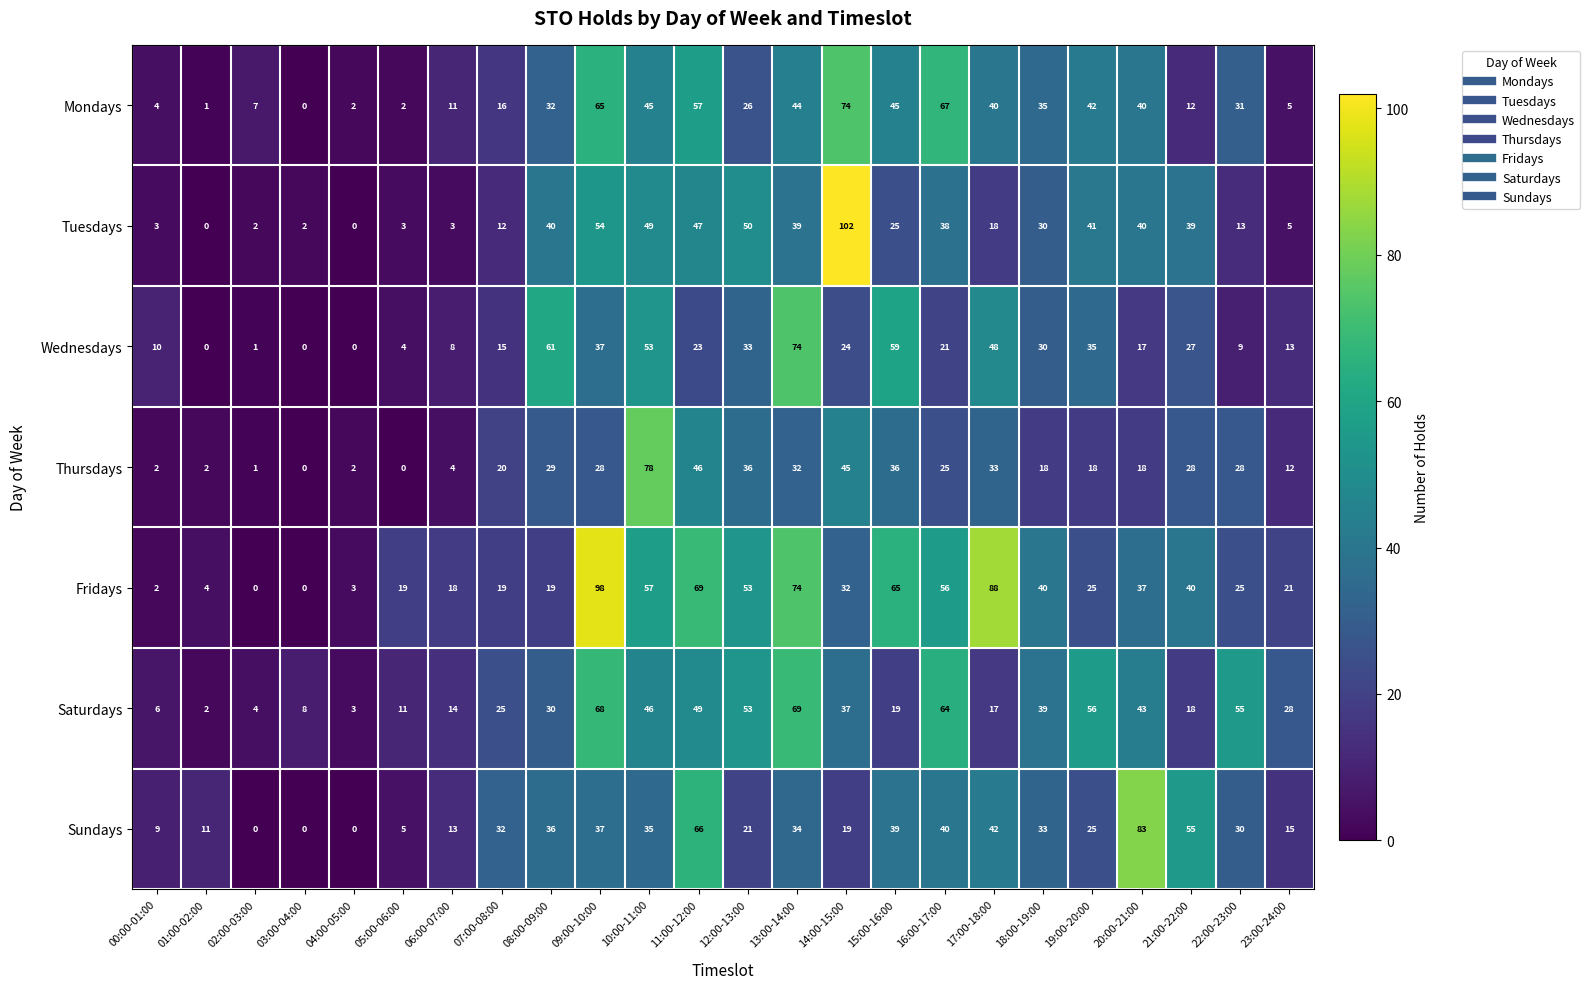

At which label does Saturdays reach its peak?

13:00-14:00